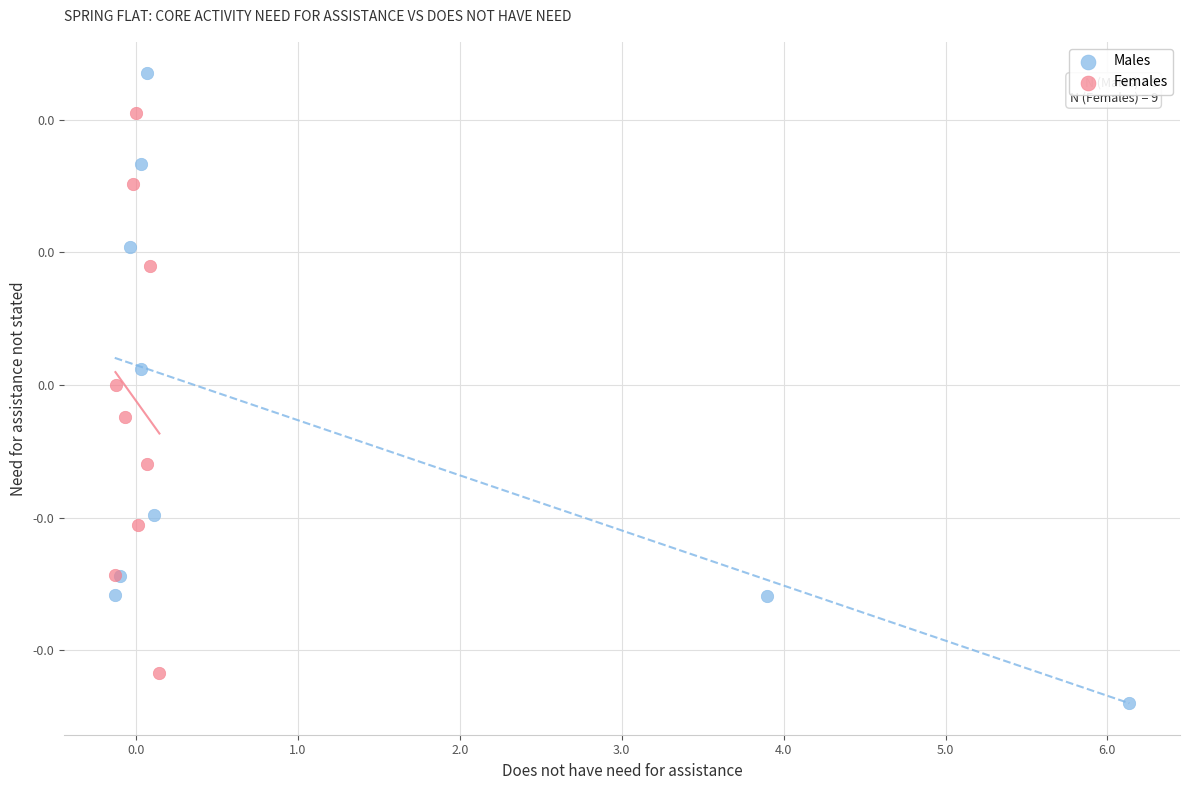

What are all the series names shown in the legend?

Males, Females